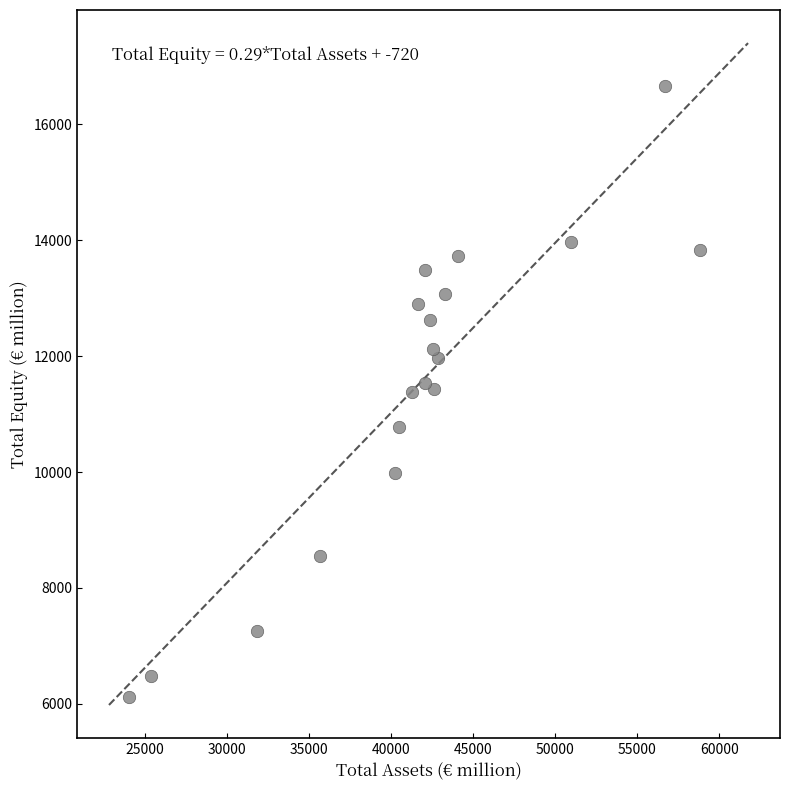

What is the range of X values (max minus min)?

34783.4